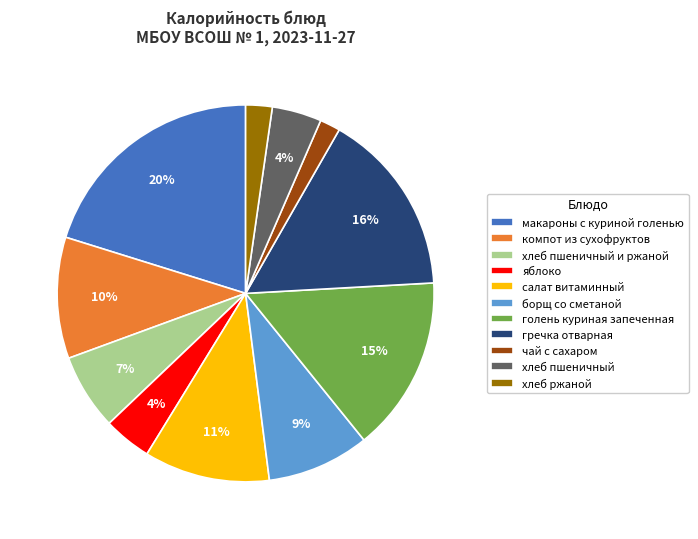

Which category has the biggest portion of the pie?

макароны с куриной голенью